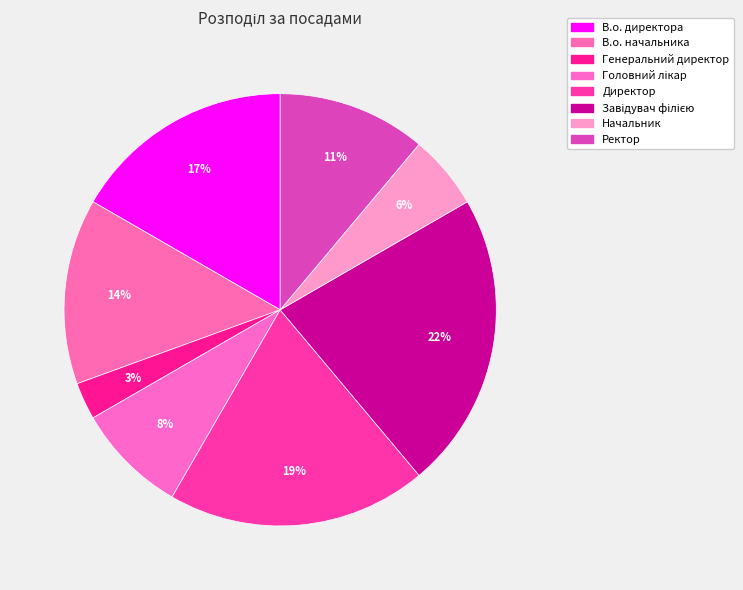

How many segments does this pie chart have?

8